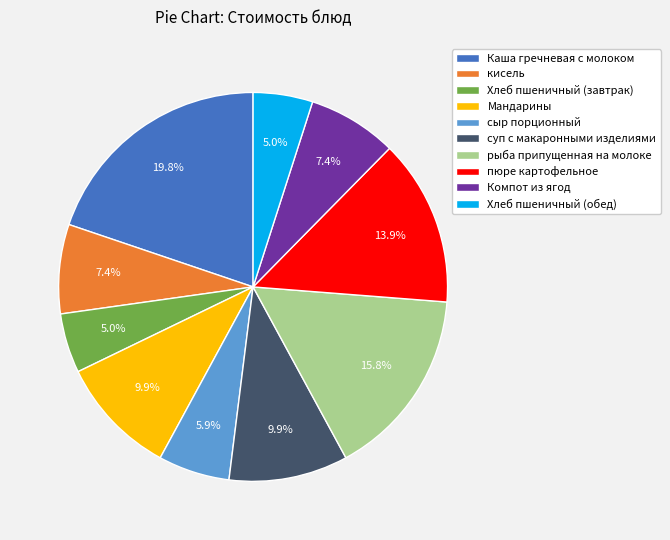

To the nearest percent, what portion does Хлеб пшеничный (обед) represent?

5%